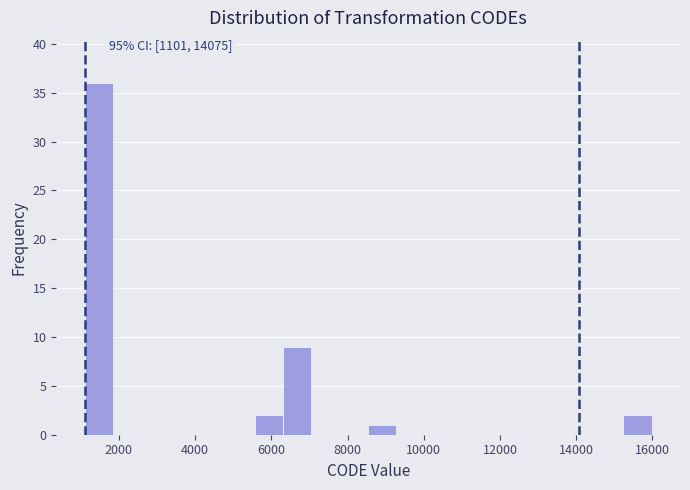

Read against the x-axis, roughly where is the centre of the tallest bar?

1400